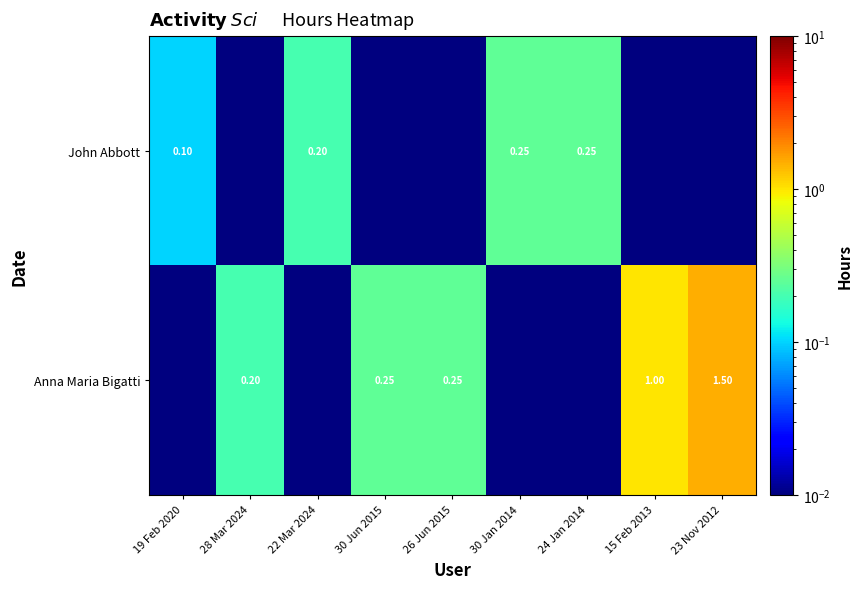

Which category has the highest value in the John Abbott series?

30 Jan 2014